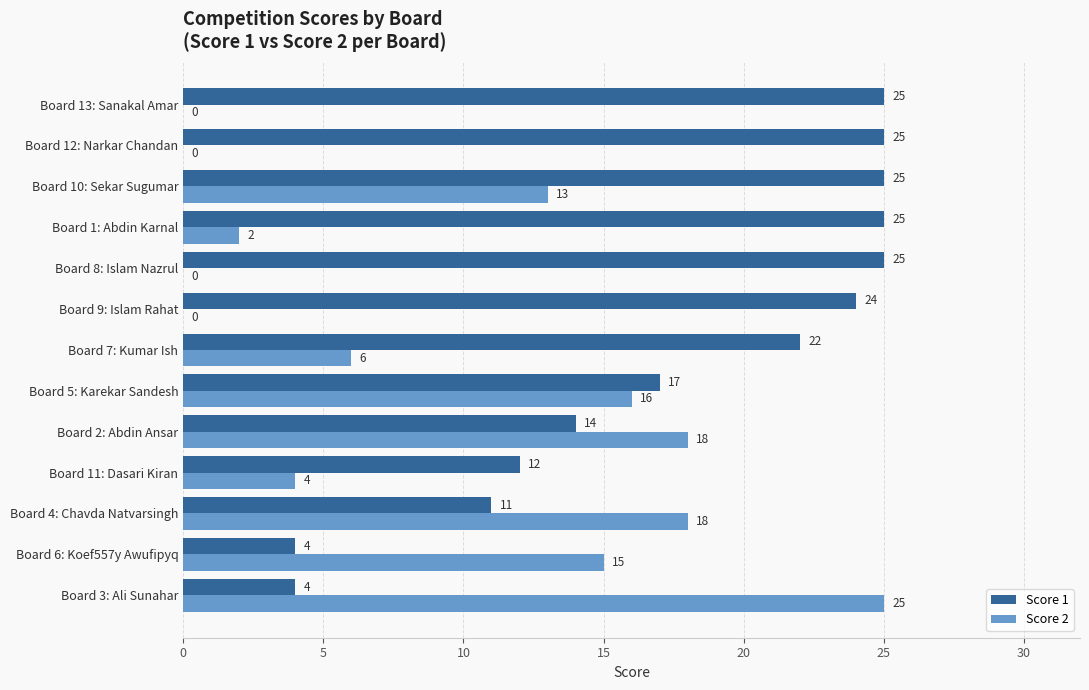

Which series has the largest total across all categories?

Score 1